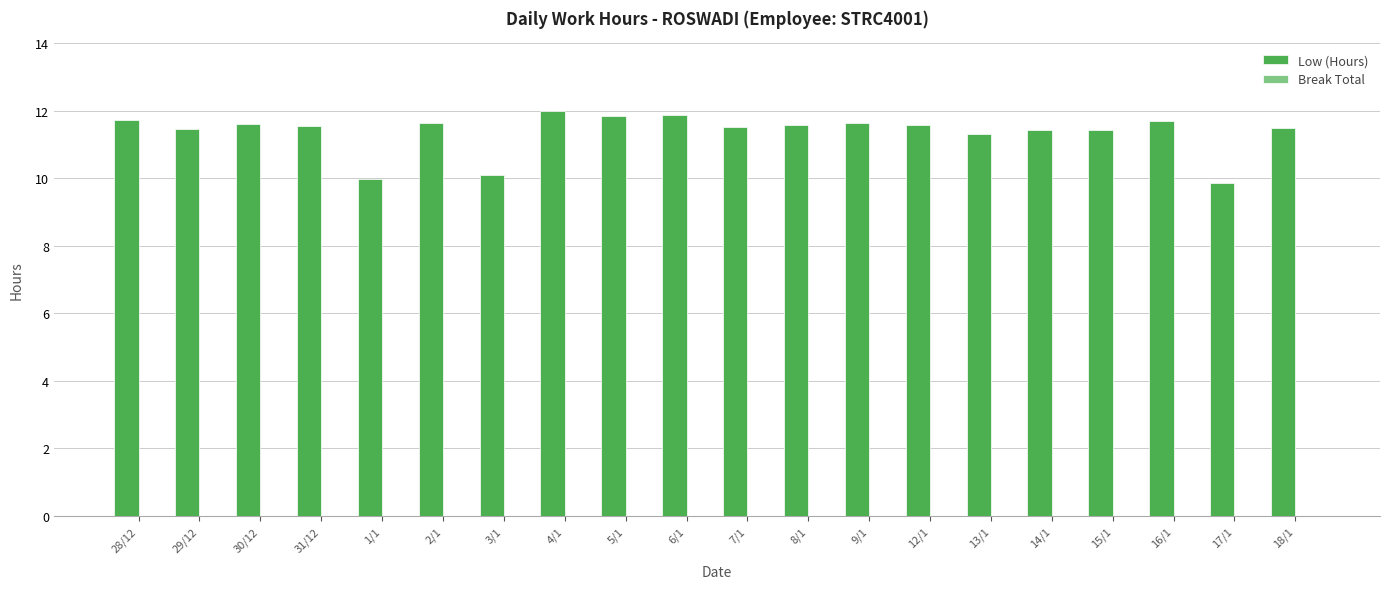

What is the maximum value shown in the chart?

12.0